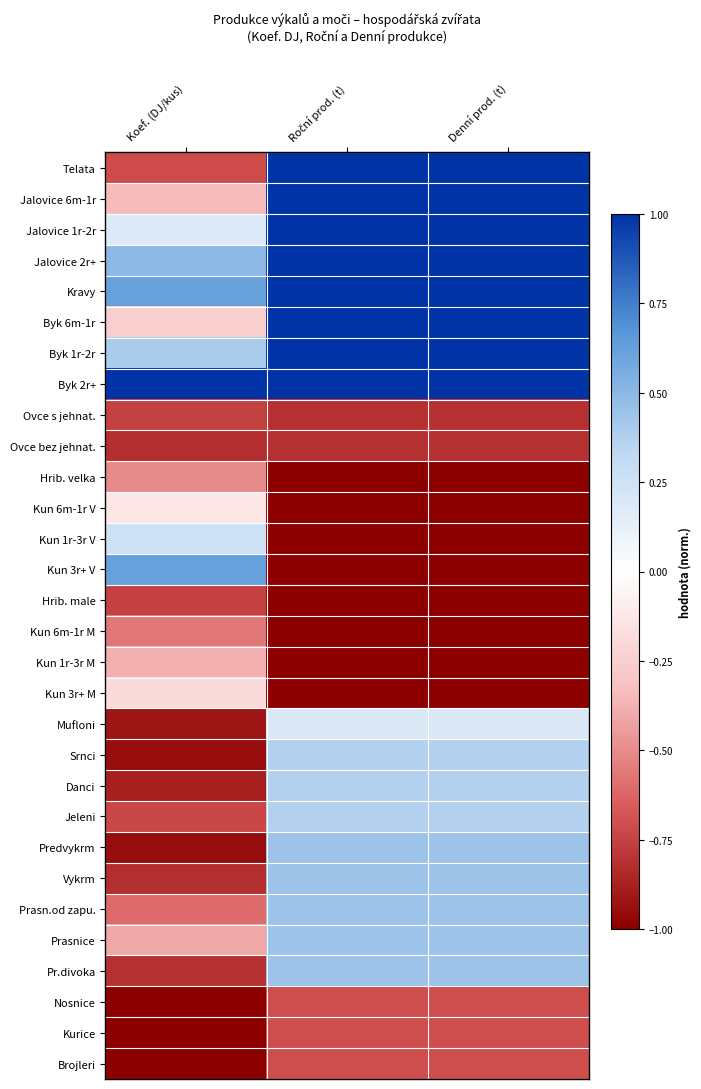

List the series in order of their peak value, lowest first.

Ovce bez jehnat., Ovce s jehnat., Hrib. male, Nosnice, Kurice, Brojleri, Kun 6m-1r M, Hrib. velka, Kun 1r-3r M, Kun 3r+ M, Kun 6m-1r V, Mufloni, Kun 1r-3r V, Srnci, Danci, Jeleni, Predvykrm, Vykrm, Prasn.od zapu., Prasnice, Pr.divoka, Kun 3r+ V, Telata, Jalovice 6m-1r, Jalovice 1r-2r, Jalovice 2r+, Kravy, Byk 6m-1r, Byk 1r-2r, Byk 2r+